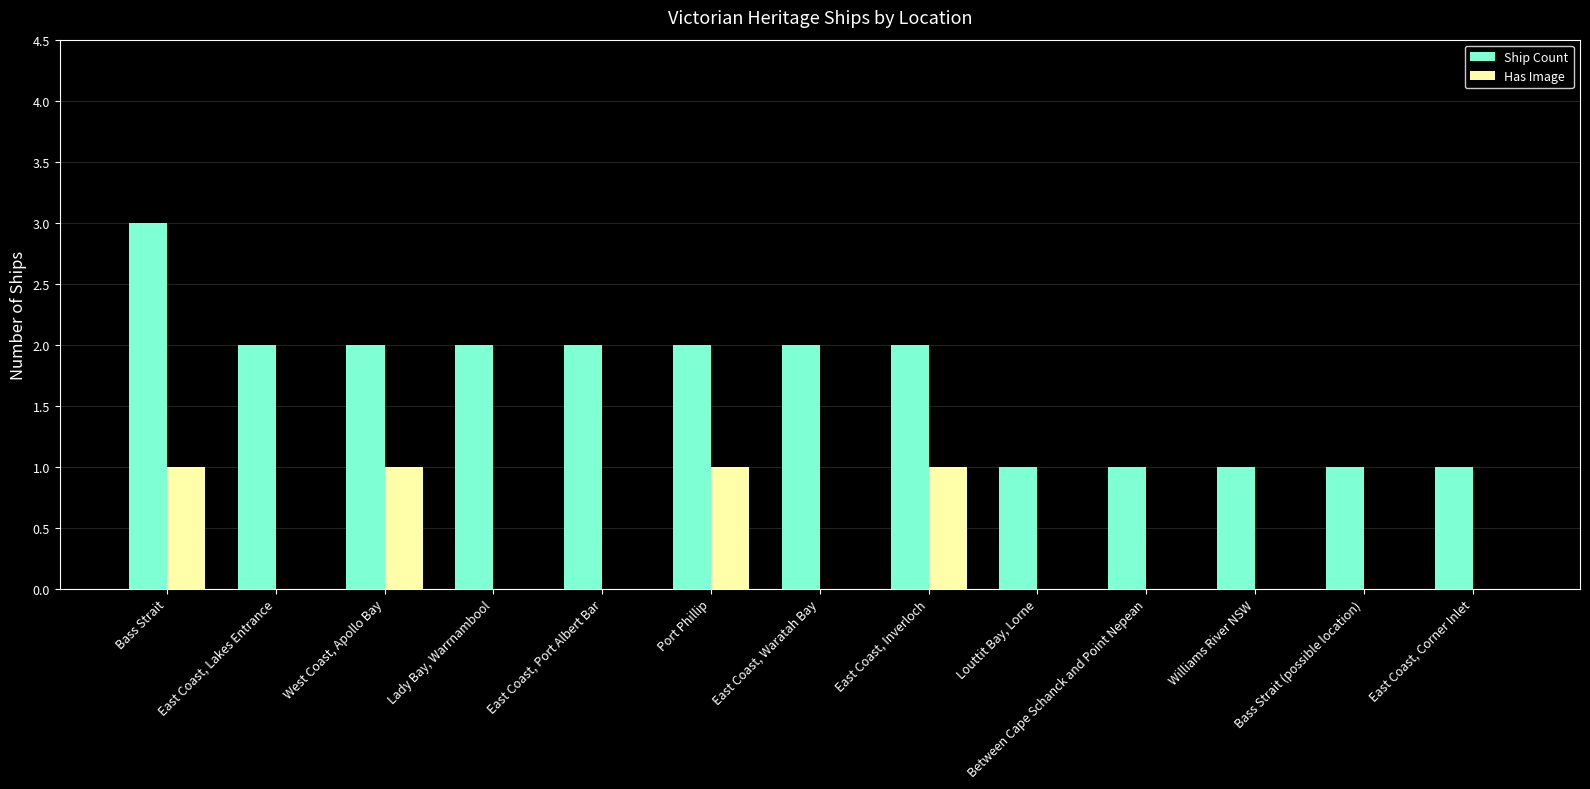

The Ship Count series shows 3 at Bass Strait. True or false?

True